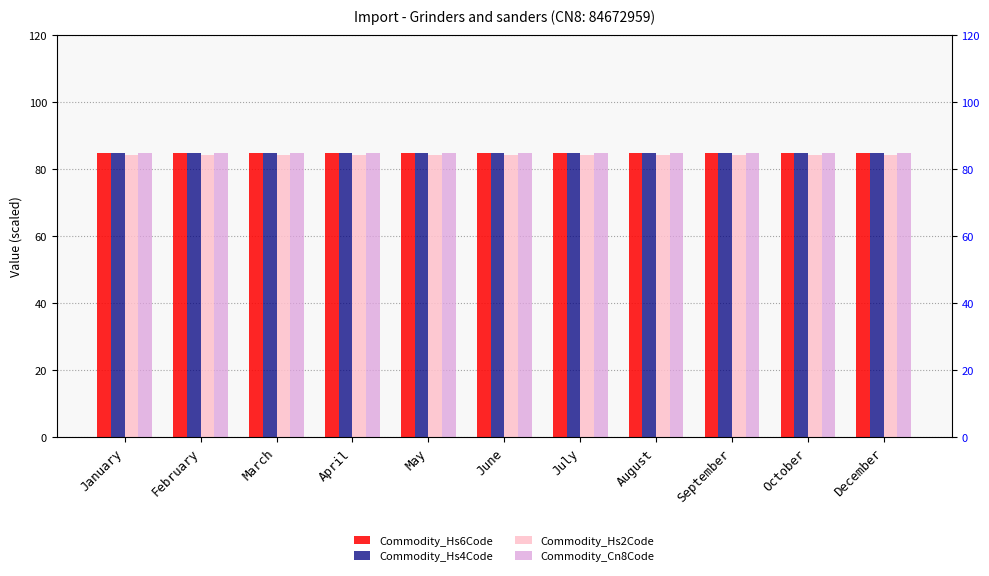

What is the label of the 6th bar from the right?

June